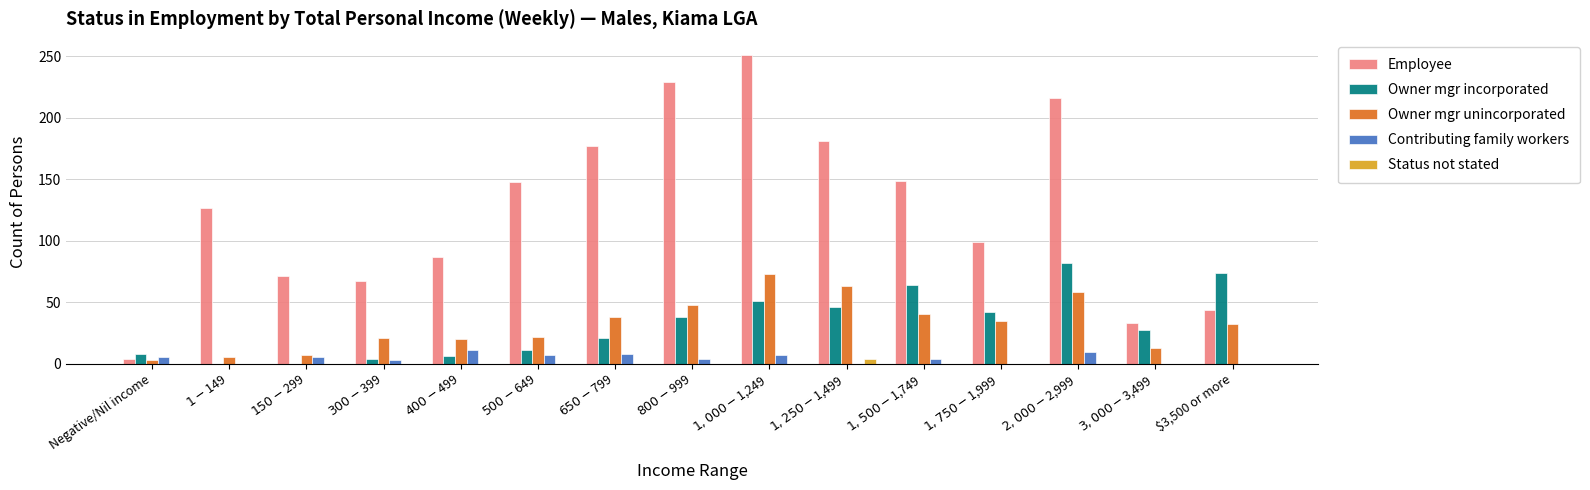

What is the maximum value shown in the chart?

251